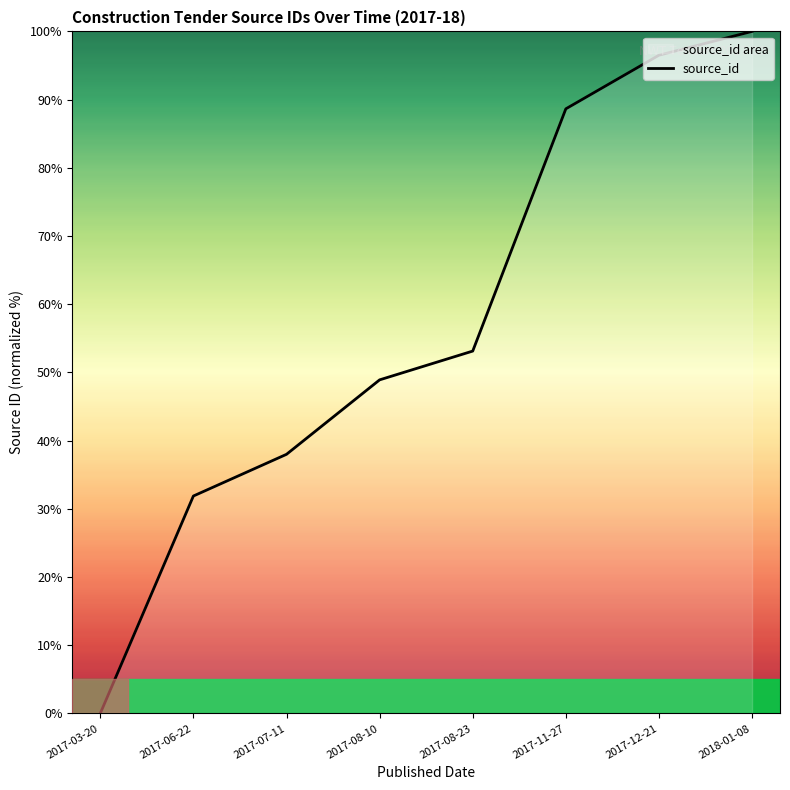

What is the change in value from 2017-07-11 to 2017-08-23?

+15.1